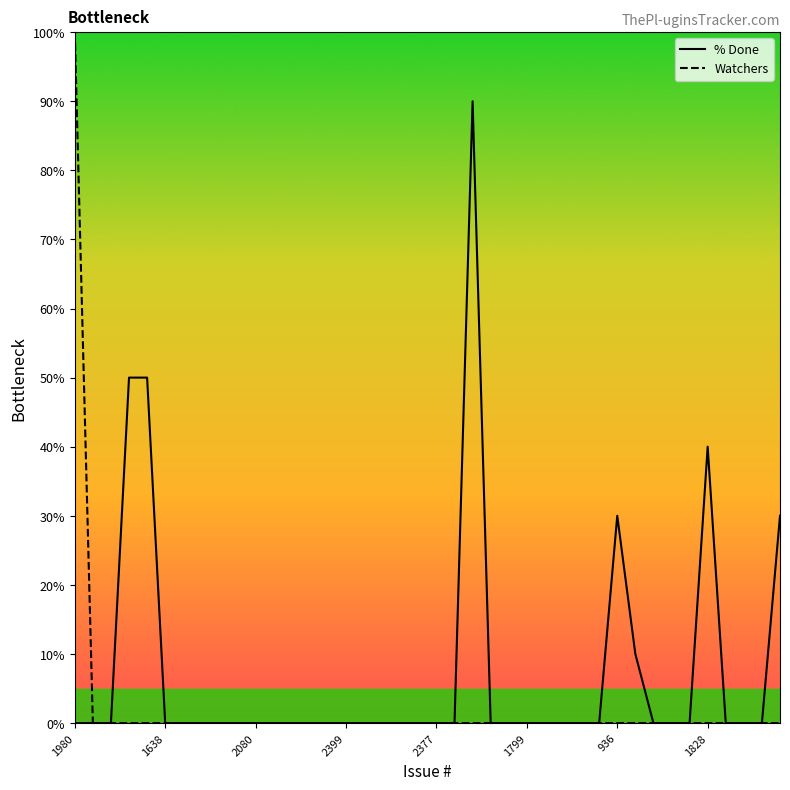

Reading left to right, list all the values displayed in this chart.

% Done: 0	0	0	50	50	0	0	0	0	0	0	0	0	0	0	0	0	0	0	0	0	0	90	0	0	0	0	0	0	0	30	10	0	0	0	40	0	0	0	30
Watchers: 100	0	0	0	0	0	0	0	0	0	0	0	0	0	0	0	0	0	0	0	0	0	0	0	0	0	0	0	0	0	0	0	0	0	0	0	0	0	0	0